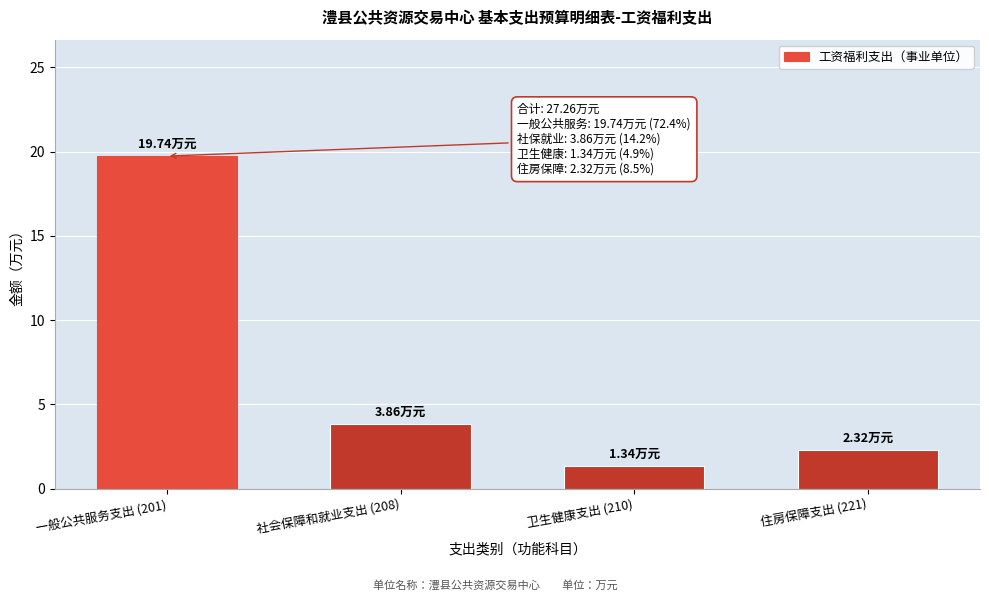

What is the difference between the values at 社会保障和就业支出 (208) and 卫生健康支出 (210)?

2.5